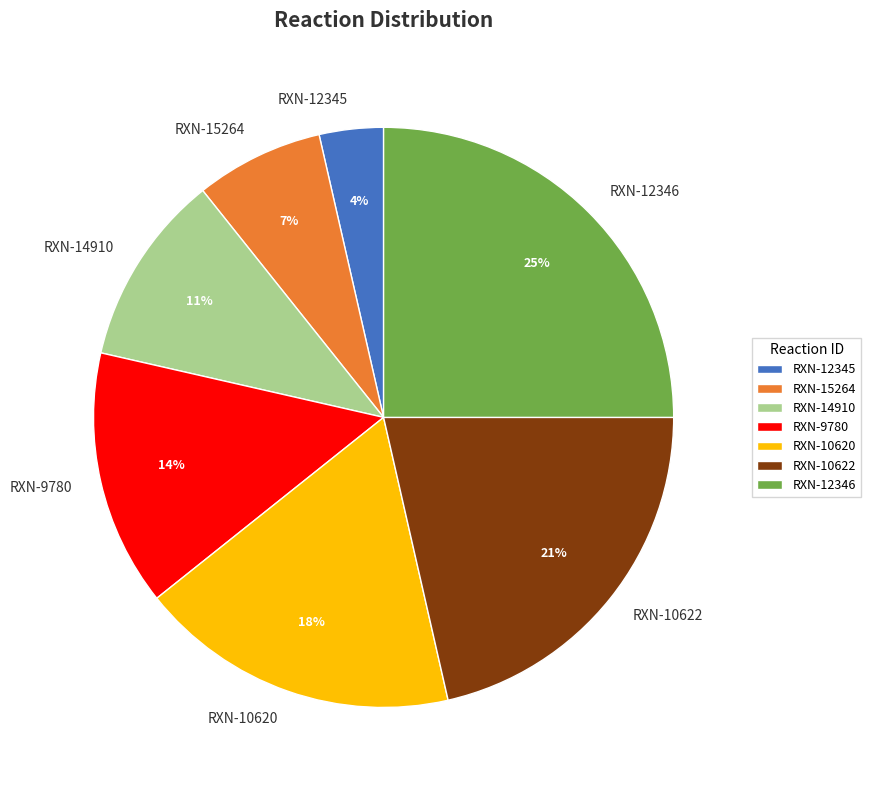

Which has a higher value, RXN-12346 or RXN-10620?

RXN-12346